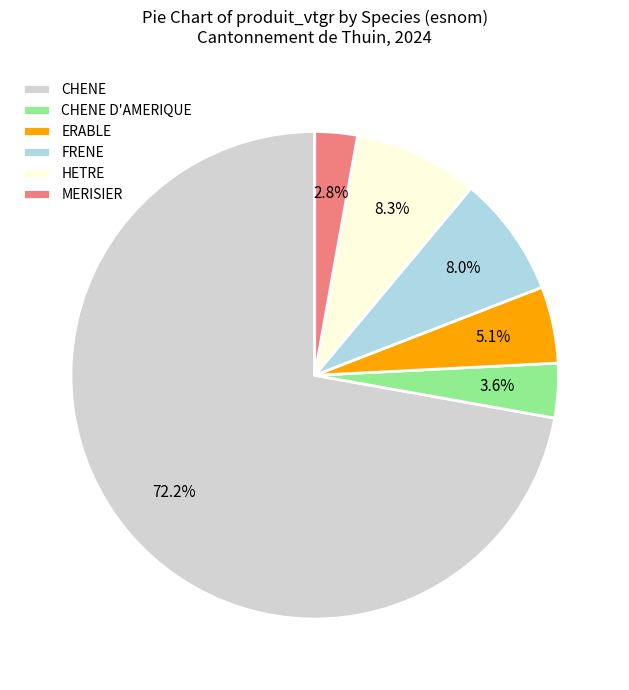

The FRENE slice represents 18% of the pie. True or false?

False